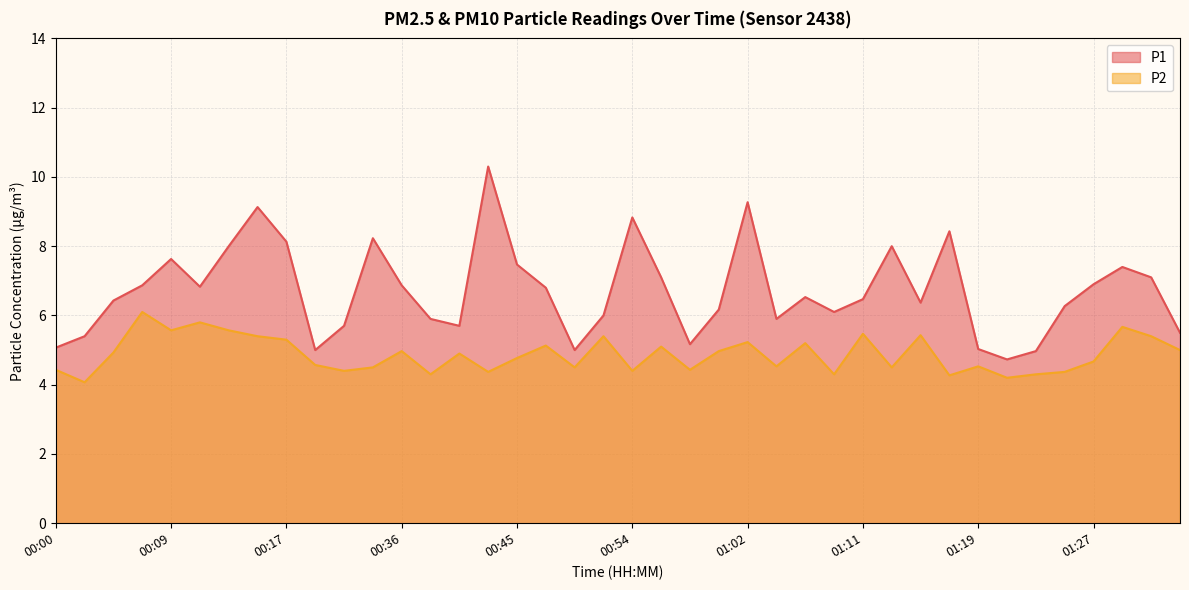

What is the label of the 17th point from the right?

01:00